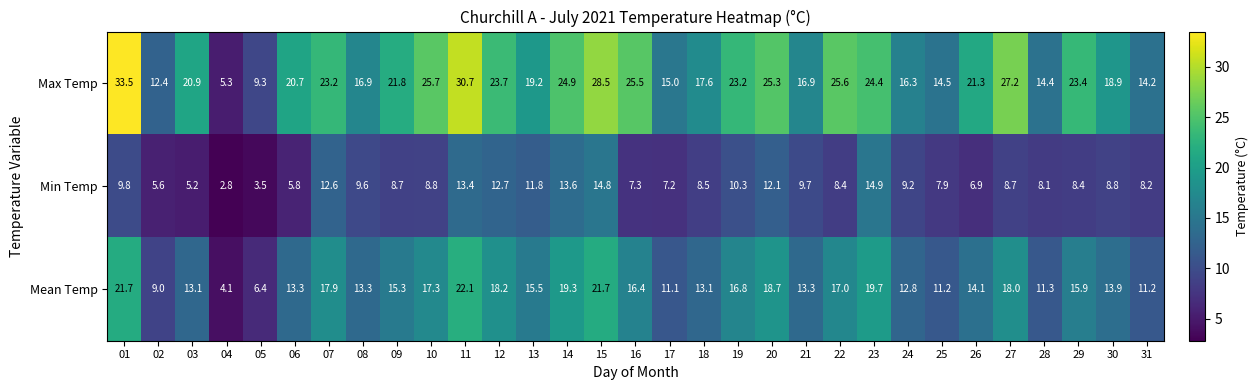

What is the difference between the highest and lowest values at 18?

9.1